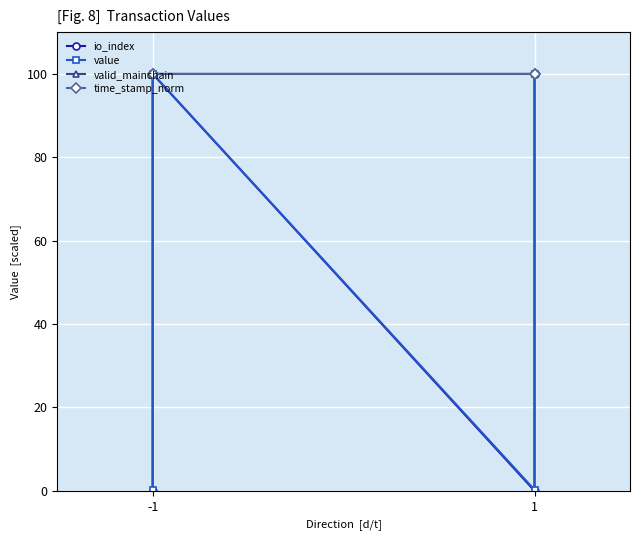

Which series has the largest range (max minus min)?

io_index